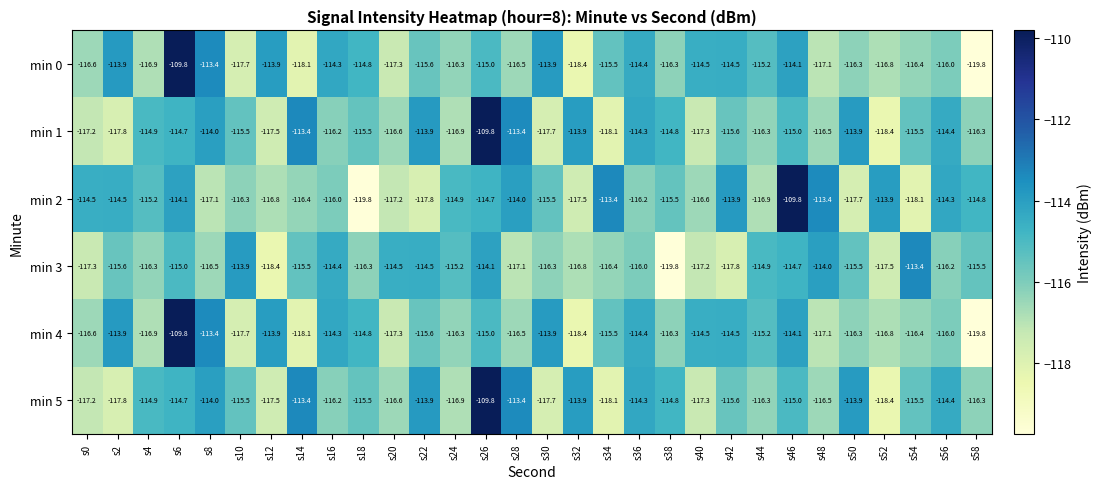

Is the value of min 4 at s22 greater than the value of min 5 at s14?

No